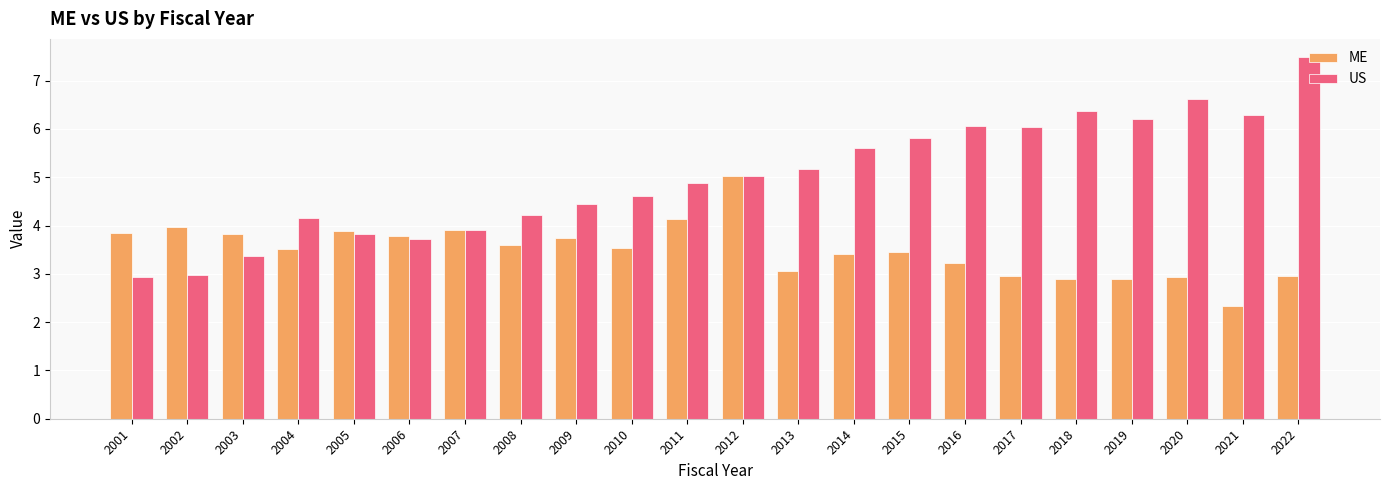

What is the sum of the ME values at 2007 and 2013?

7.0